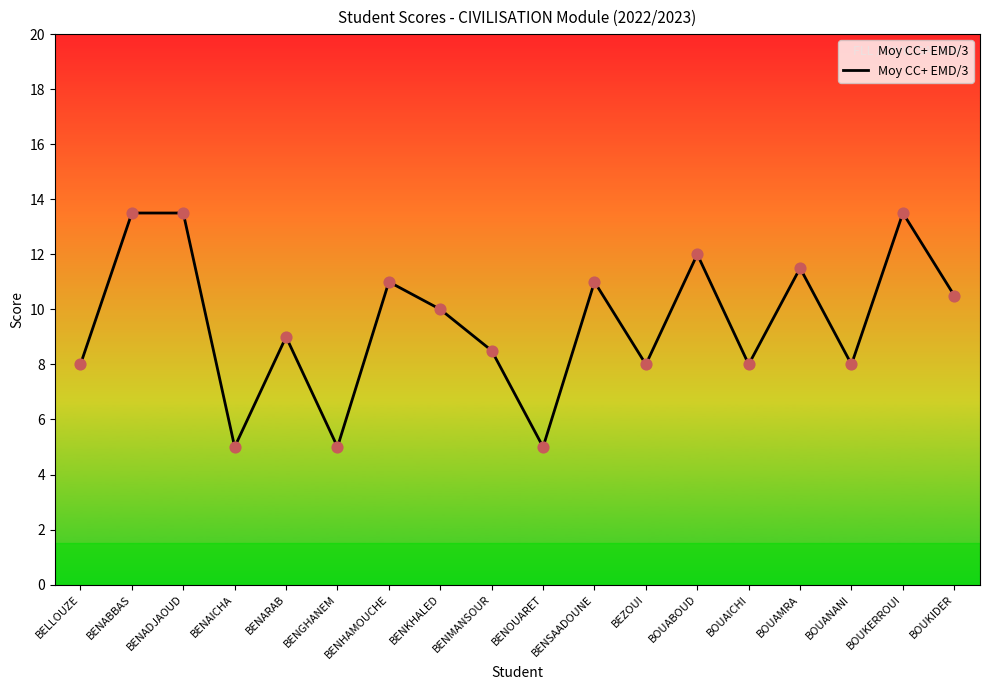

Approximately how many times larger is the value at BENSAADOUNE compared to BENARAB?

1.2